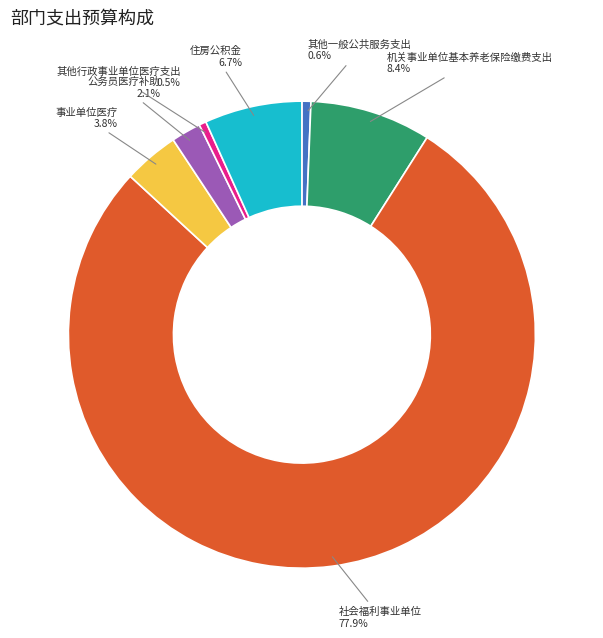

What percentage is the 住房公积金 slice, to the nearest percent?

7%